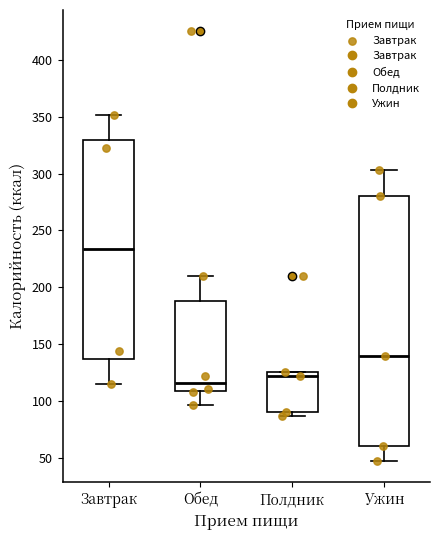

Reading left to right, read every box against the y-axis: the position of its median line, the range the box covers, and the ends of its whiskers. The values are not printed on the chart, so give them approximately, as read against the axis.

Завтрак: median 235, box 135 to 330, whiskers 115 to 350
Обед: median 115, box 110 to 190, whiskers 95 to 210
Полдник: median 120, box 90 to 125, whiskers 85 to 125
Ужин: median 140, box 60 to 280, whiskers 45 to 305